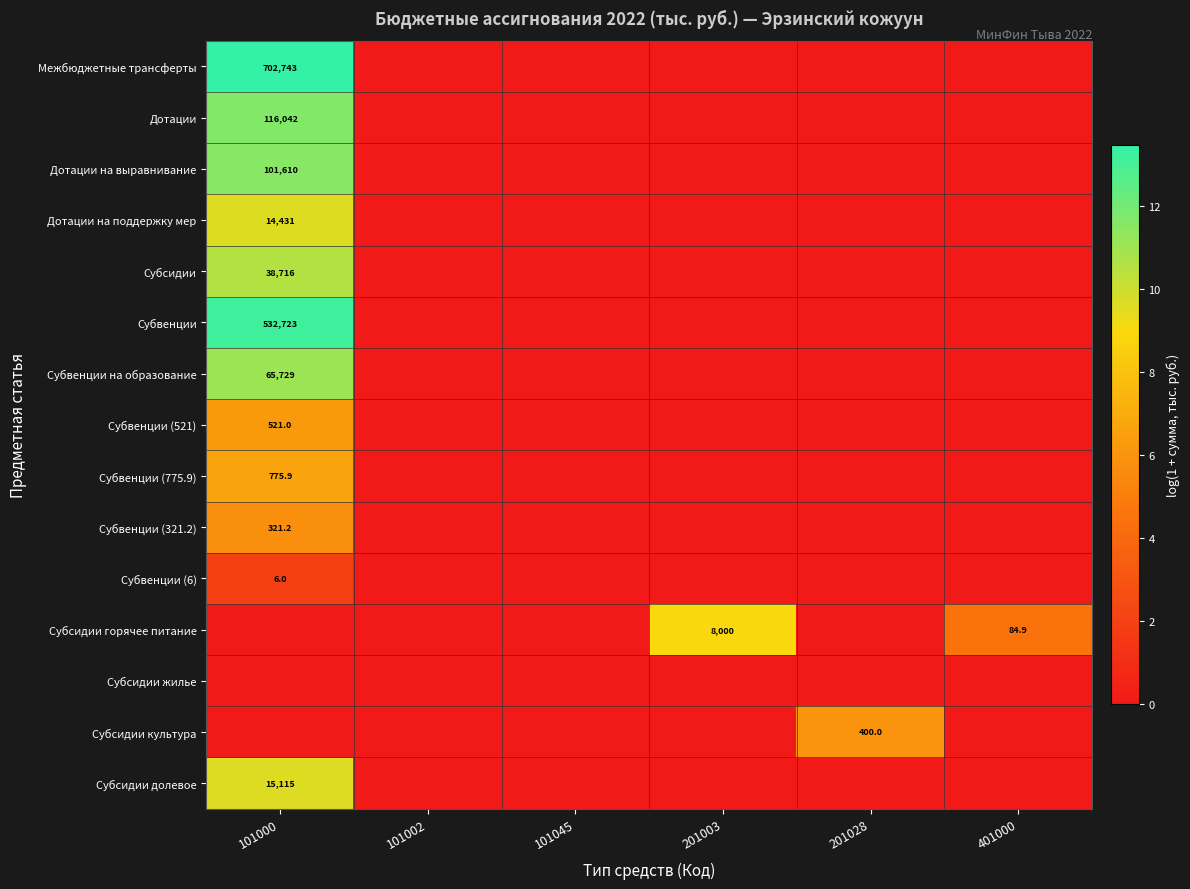

At which category does the chart reach its peak across all series?

101000